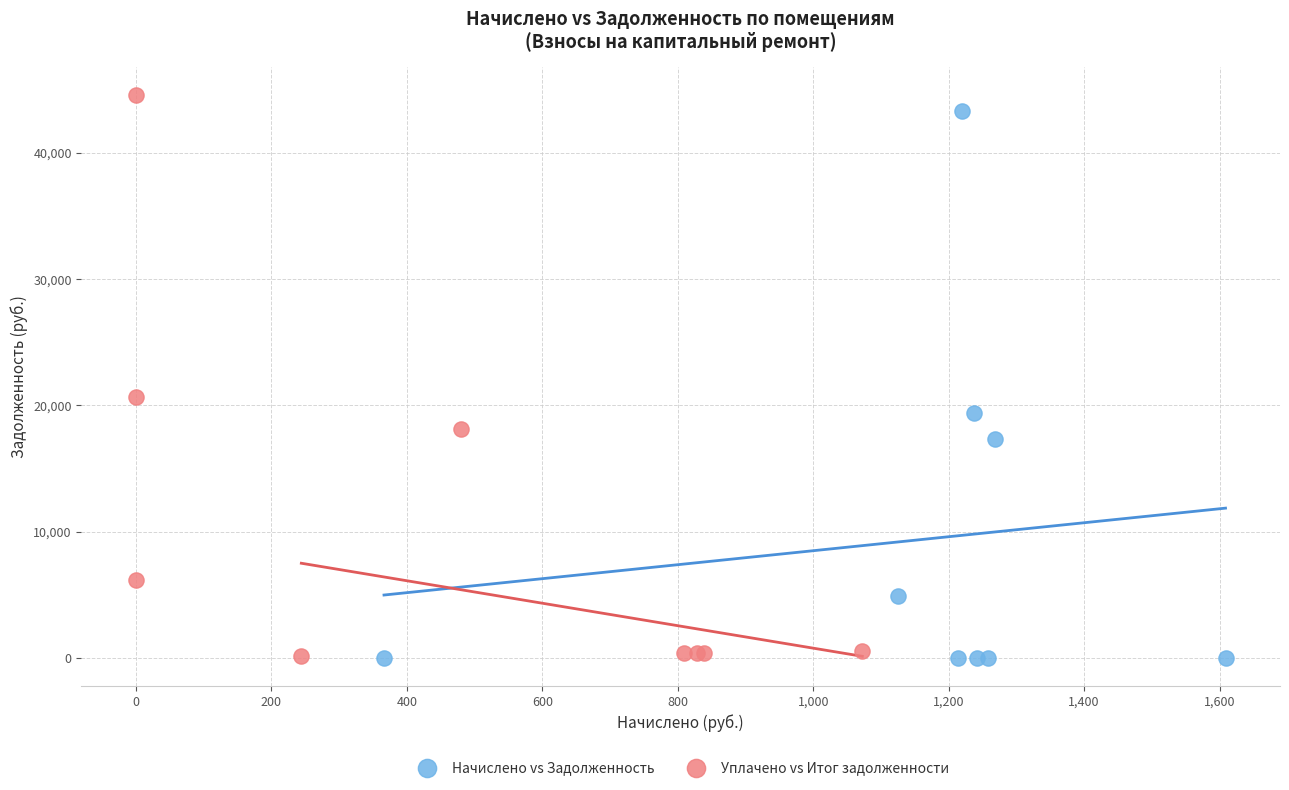

Which series has the largest Y range (max minus min)?

Уплачено vs Итог задолженности